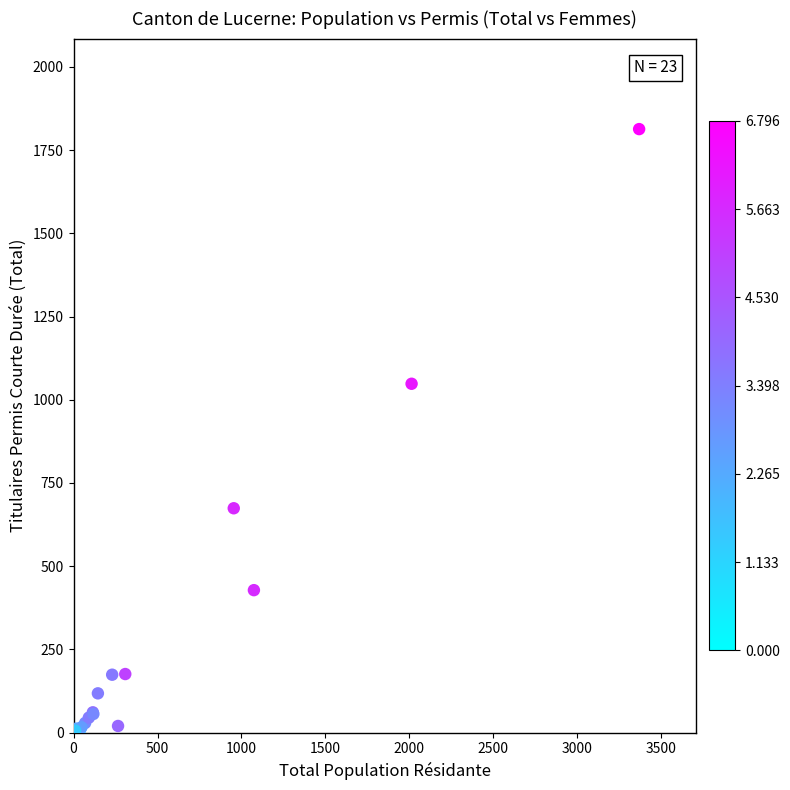

What Y value in the scatter plot is closest to 907?

1048